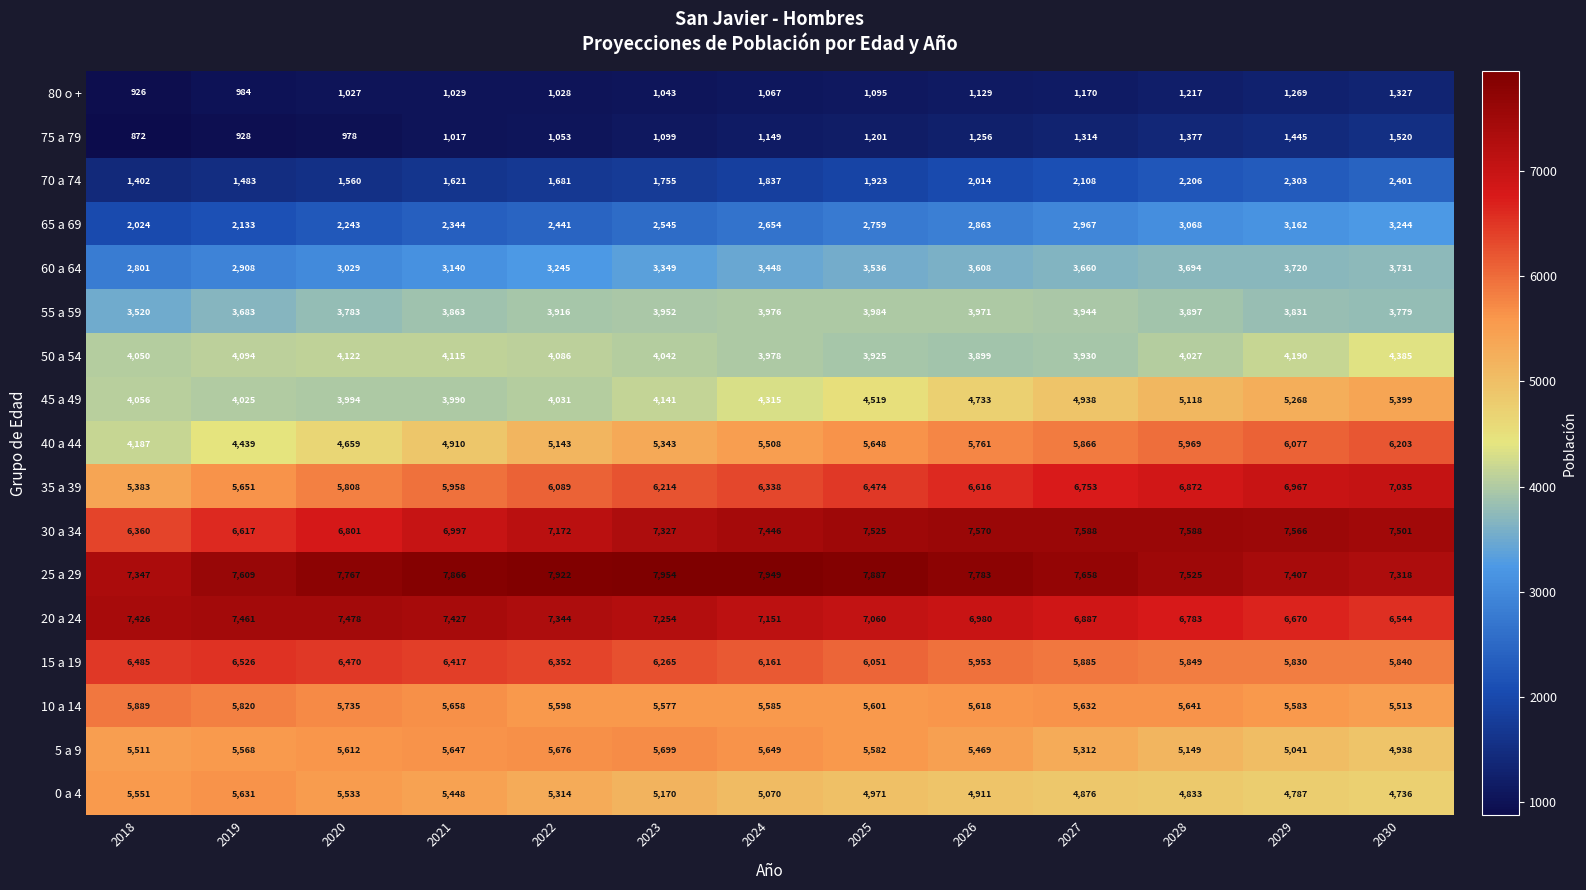

How many series are shown in this chart?

17